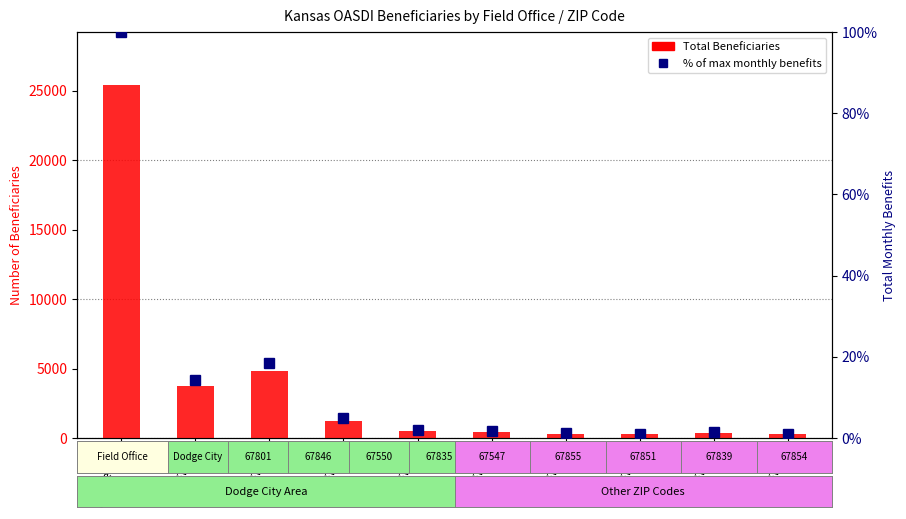

How many data points in Total Beneficiaries are less than 480?

5